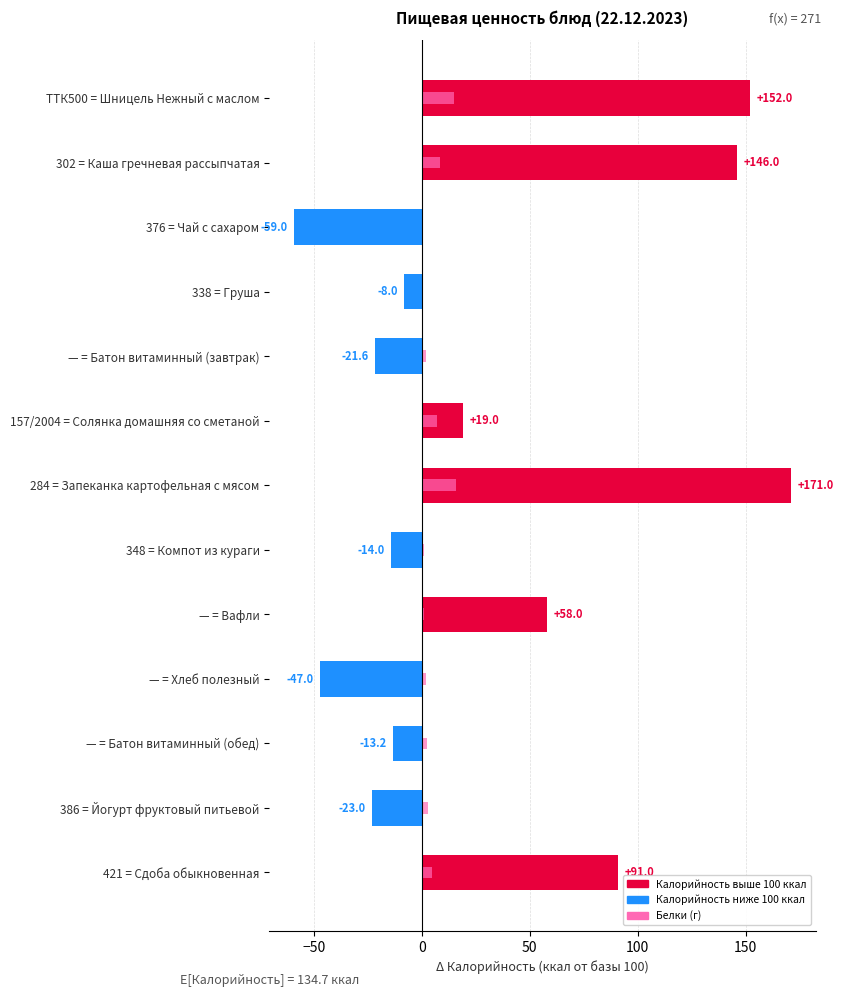

What is the sum of the Белки values at — = Хлеб полезный and — = Вафли?

2.9